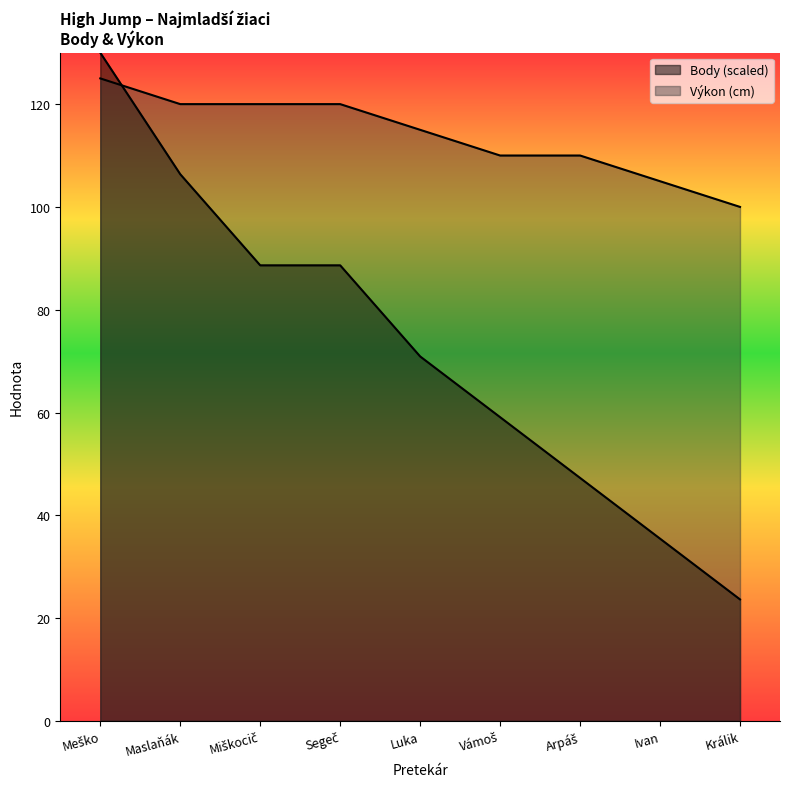

What is the value of the Výkon point at the 6th from the left?

110.0